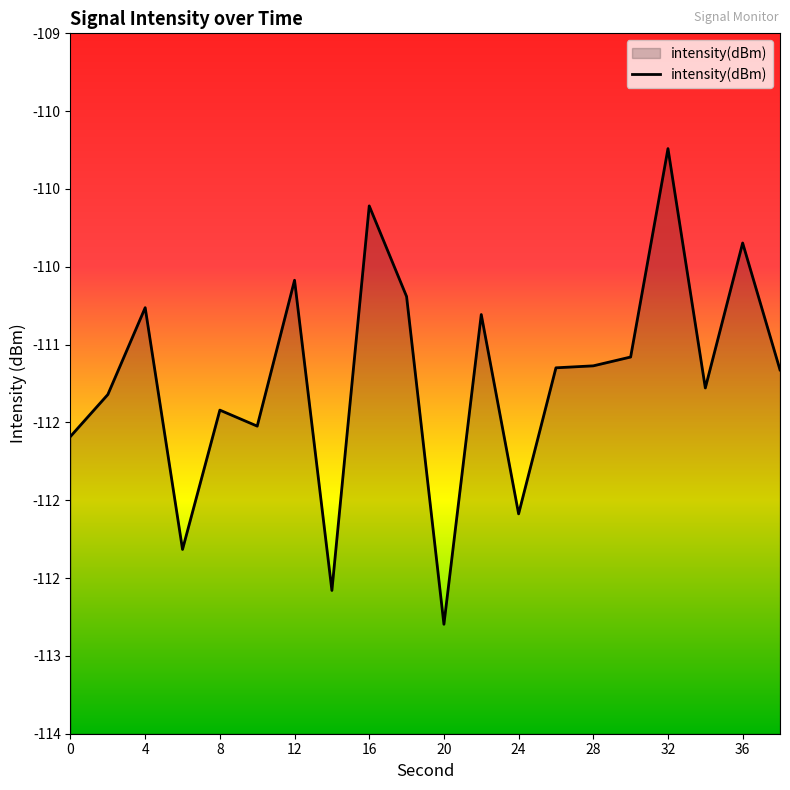

Which category has the highest value across all series?

32